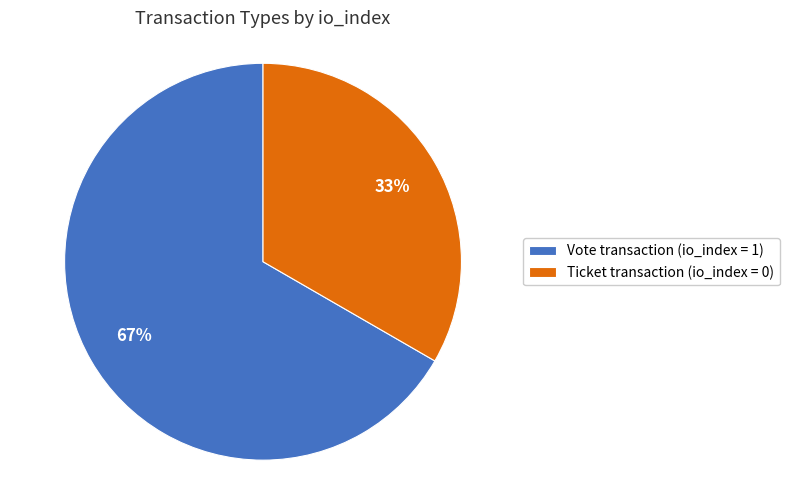

What percentage is the Vote transaction (io_index = 1) slice, to the nearest percent?

67%